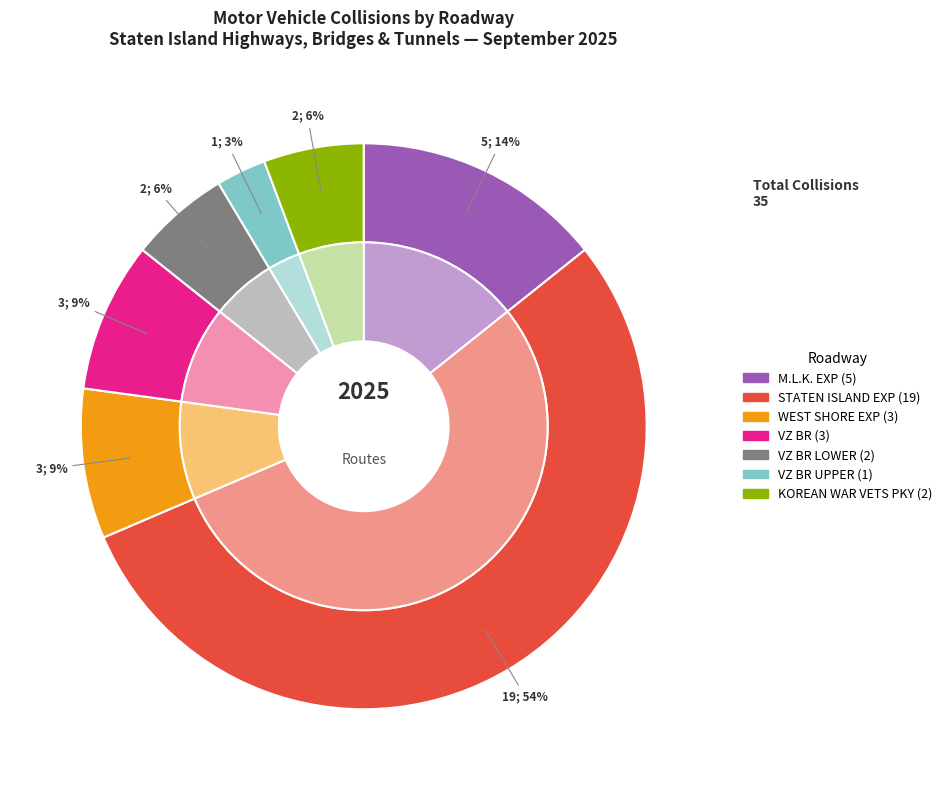

Does M.L.K. EXP represent more than half of the total?

No